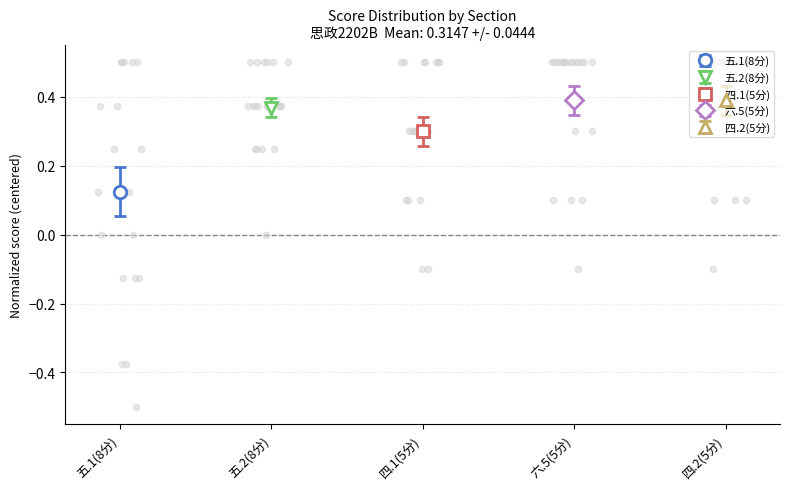

Which series has the largest total across all categories?

六.5(5分)